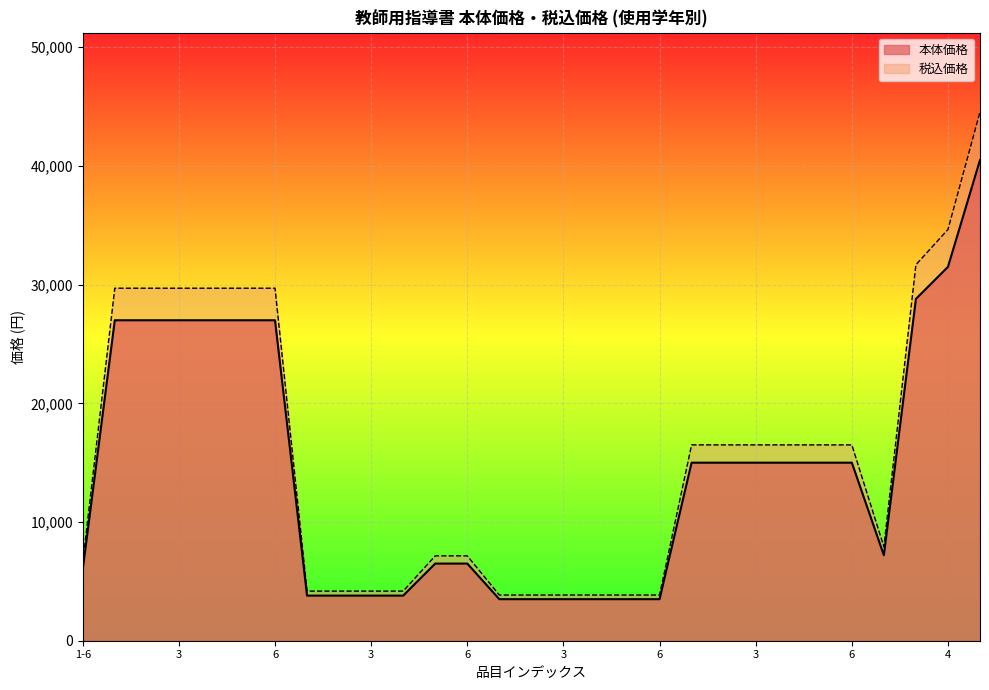

True or false: 本体価格 has more than 1 interior local peaks.

False